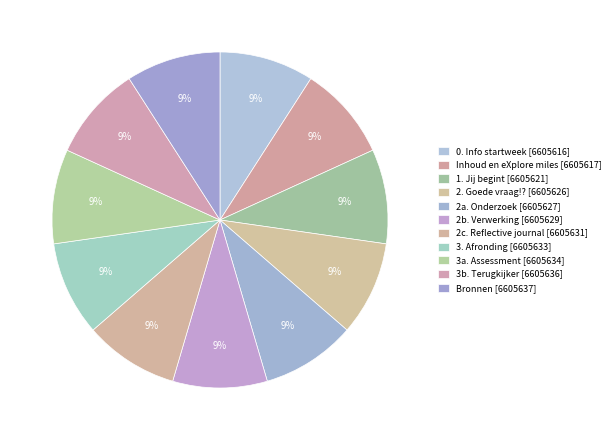

Does any single category account for the majority?

No